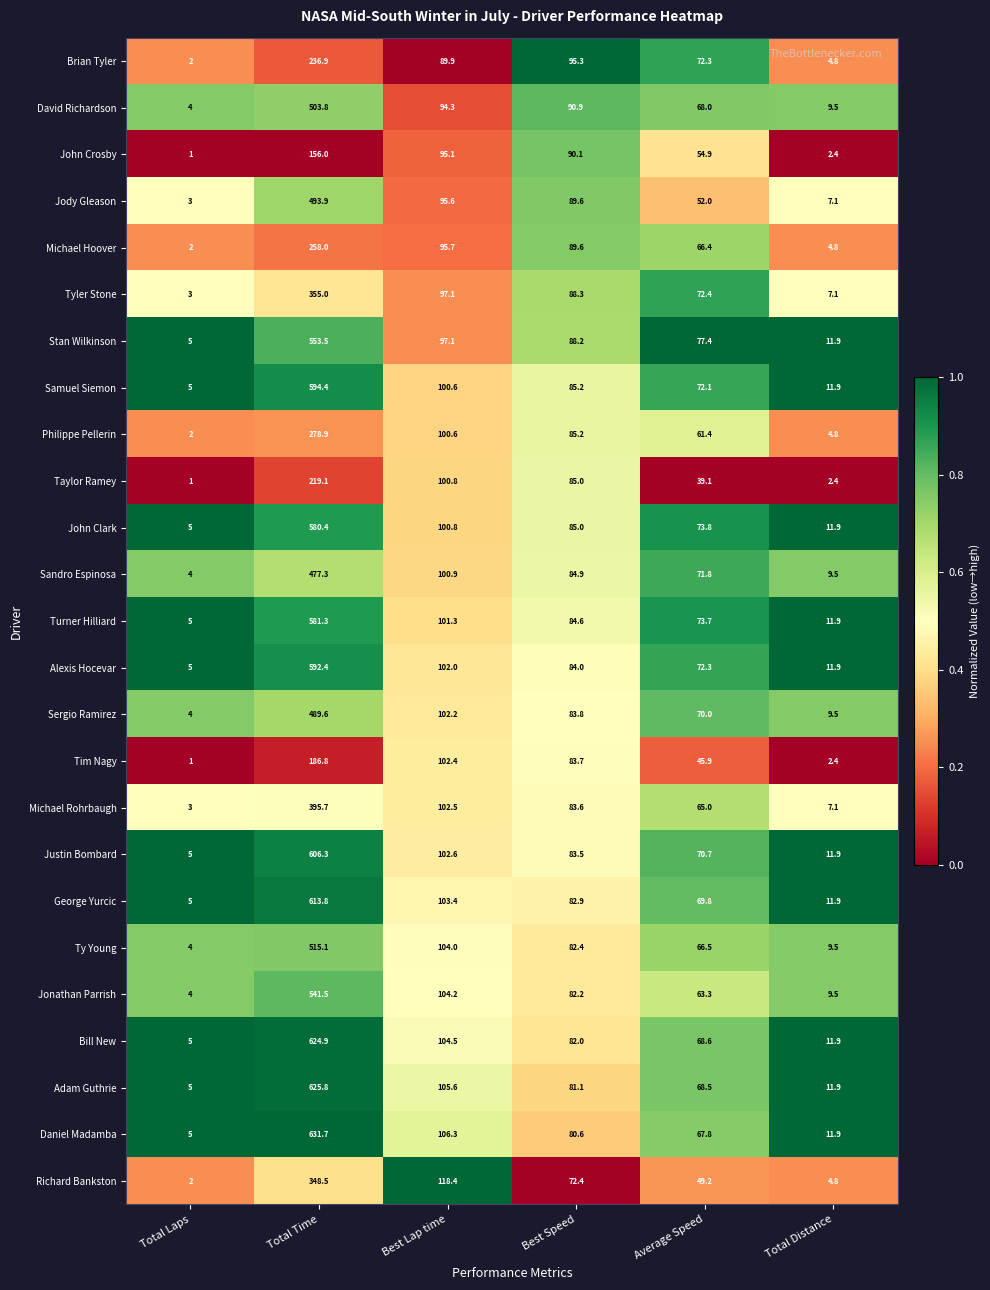

List the labels in order of Michael Rohrbaugh value, smallest first.

Total Laps, Total Distance, Average Speed, Best Speed, Best Lap time, Total Time